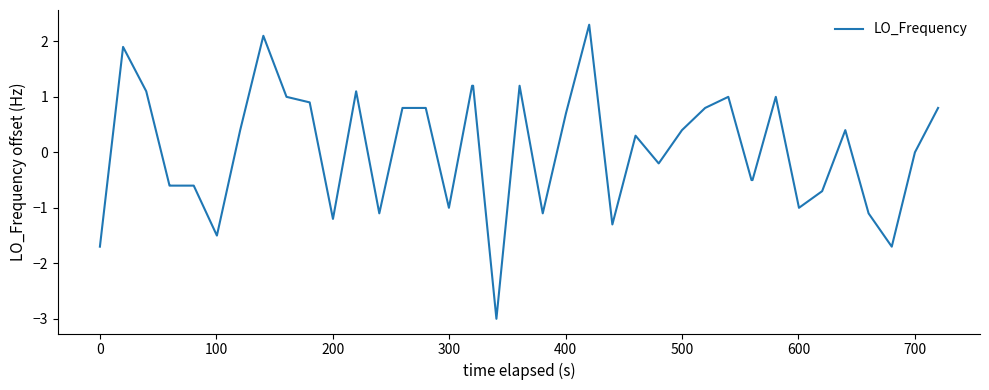

Reading right to left, transcribe all the data shown in this chart.

0.8	0.0	-1.7	-1.1	0.4	-0.7	-1.0	1.0	-0.5	-0.5	1.0	0.8	0.4	-0.2	0.3	-1.3	2.3	0.7	-1.1	1.2	-3.0	1.2	1.2	-1.0	0.8	0.8	-1.1	1.1	-1.2	0.9	1.0	2.1	0.4	-1.5	-0.6	-0.6	-0.6	1.1	1.9	-1.7